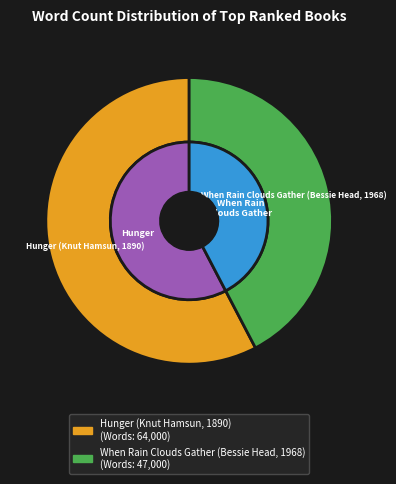

What percentage is the Hunger (Knut Hamsun, 1890) slice, to the nearest percent?

58%